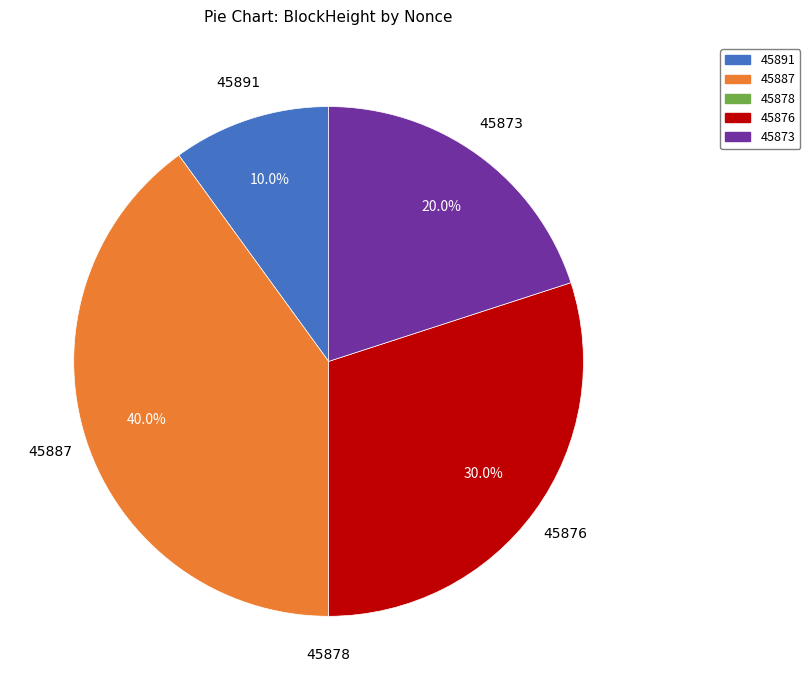

What percentage is NOT represented by 45876?

70.0%